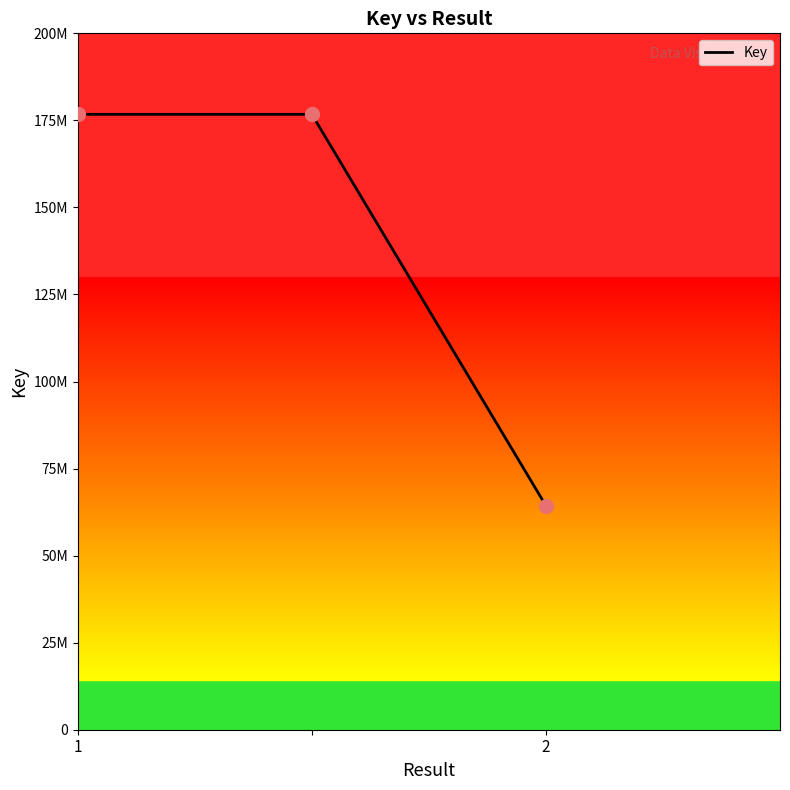

Does the chart have visible grid lines?

No